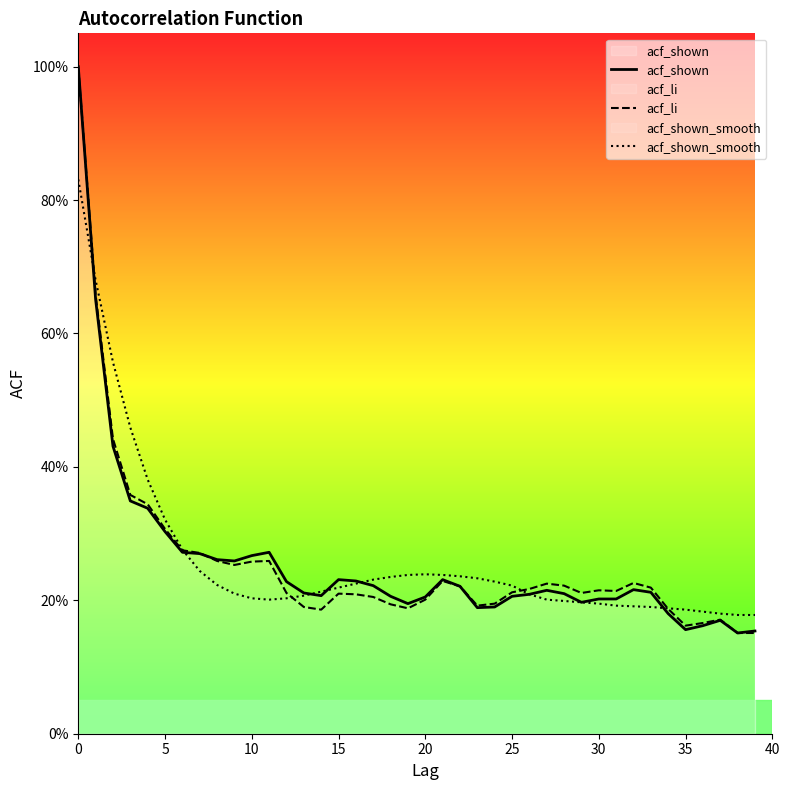

In acf_li, how many points are lower than both neighbors (excluding endpoints)?

7